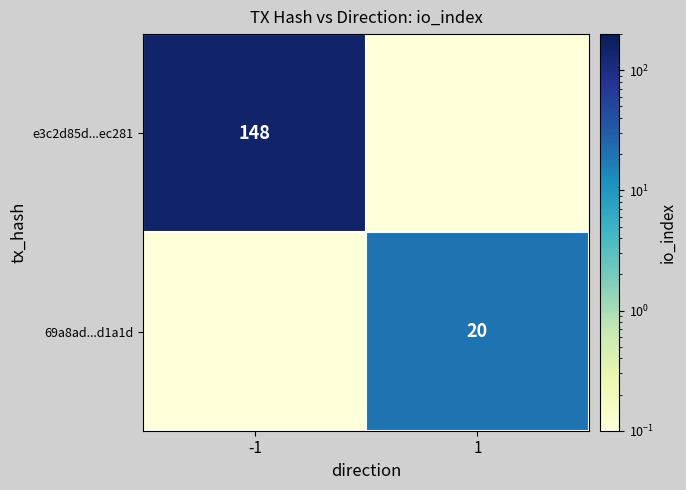

How many data points in e3c2d85d...ec281 are less than 148?

1